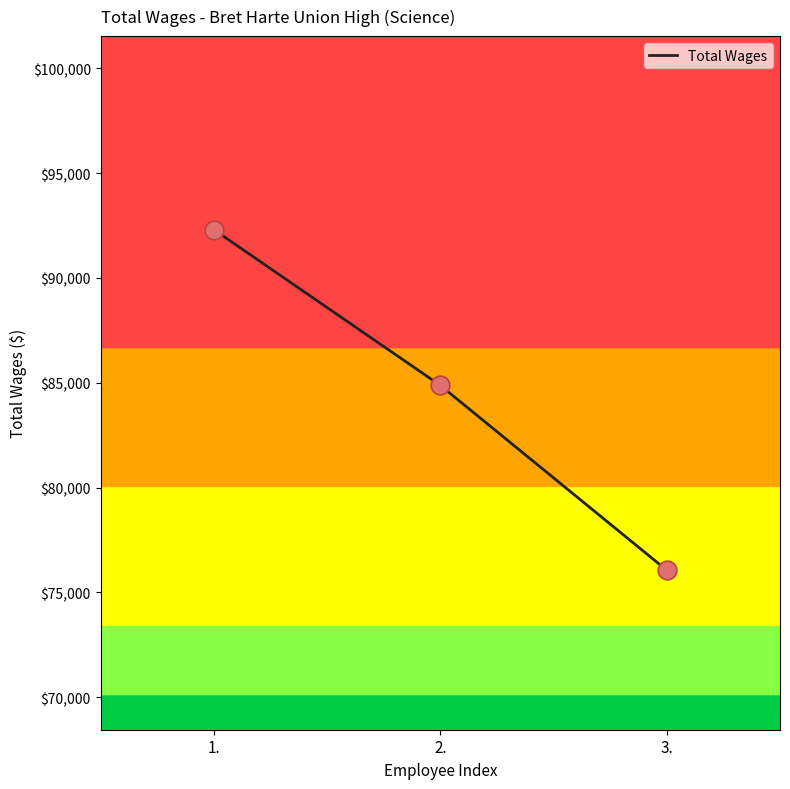

What is the ratio of the value at 1. to the value at 2.?

1.1